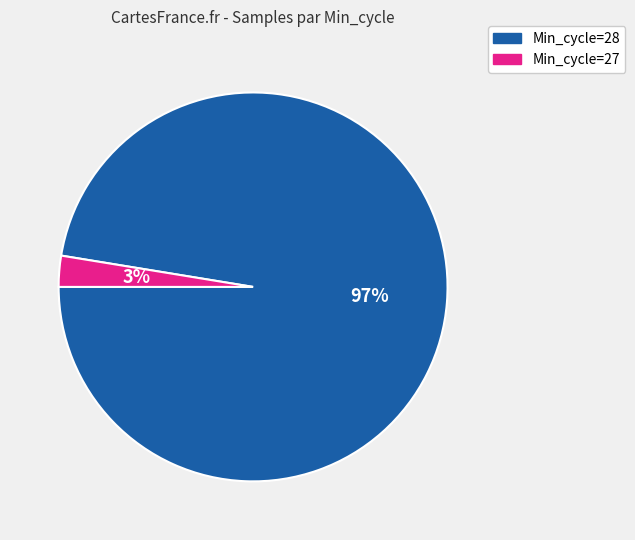

To the nearest percent, what is the average slice percentage?

50%